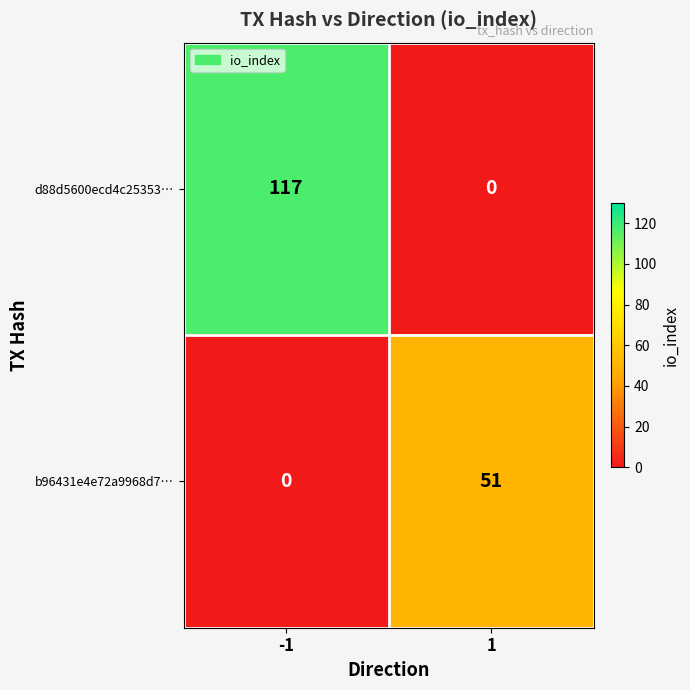

What is the difference between the maximum and minimum values in the b96431e4e72a9968d7… series?

51